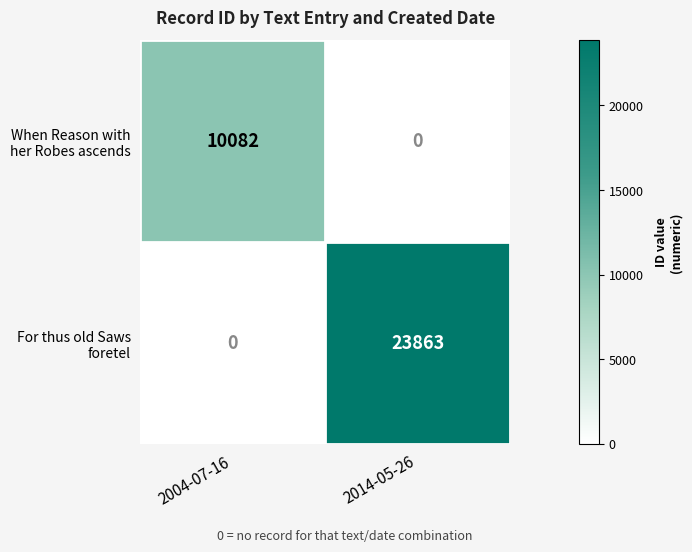

How many distinct data groups are displayed?

2